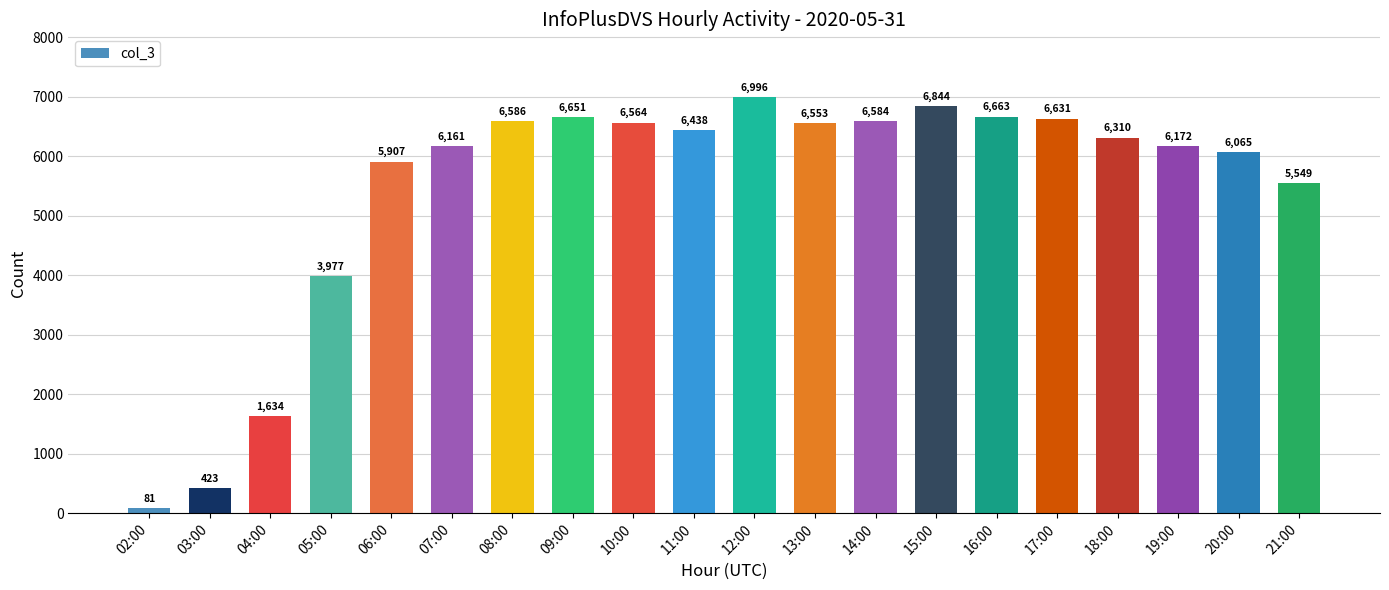

What is the smallest value displayed?

81